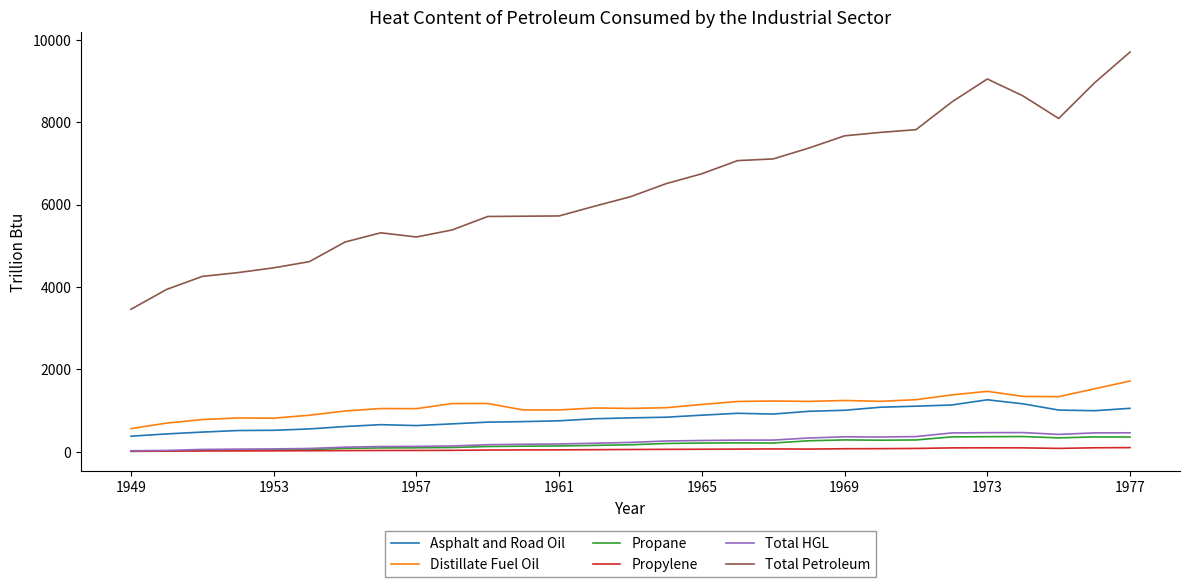

What is the lowest value of the Asphalt and Road Oil series?

379.5